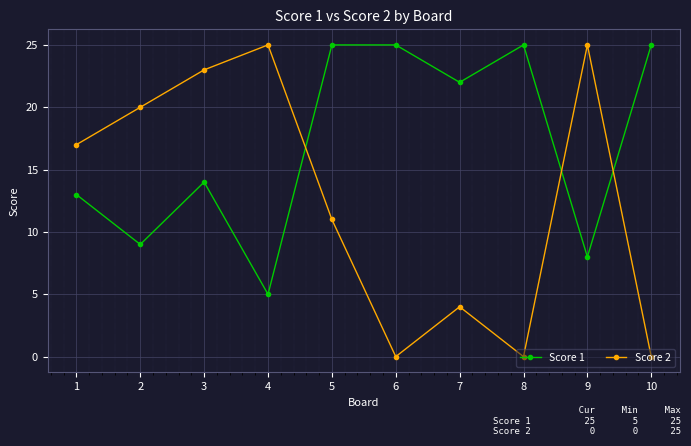

True or false: Score 2 has a value of -10 at 8.

False